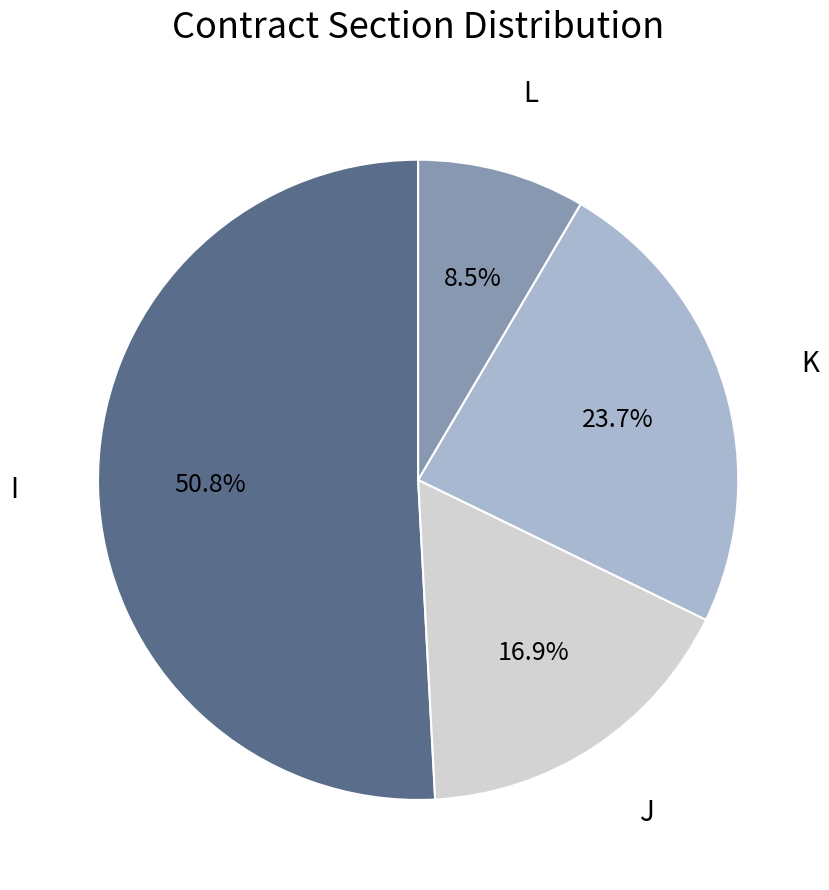

Between L and I, which is larger?

I